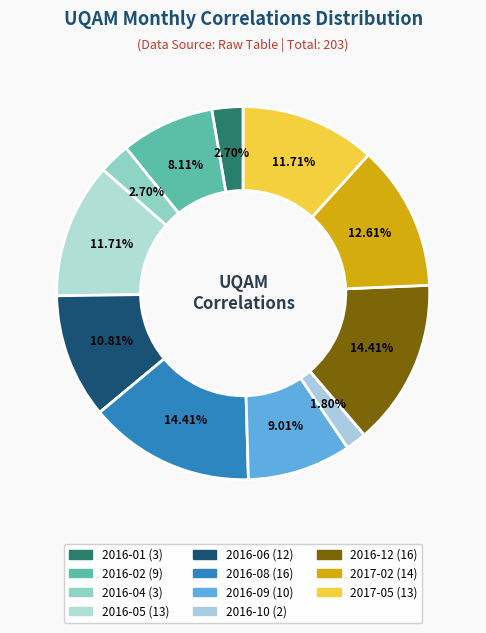

How many slices are in this pie chart?

11